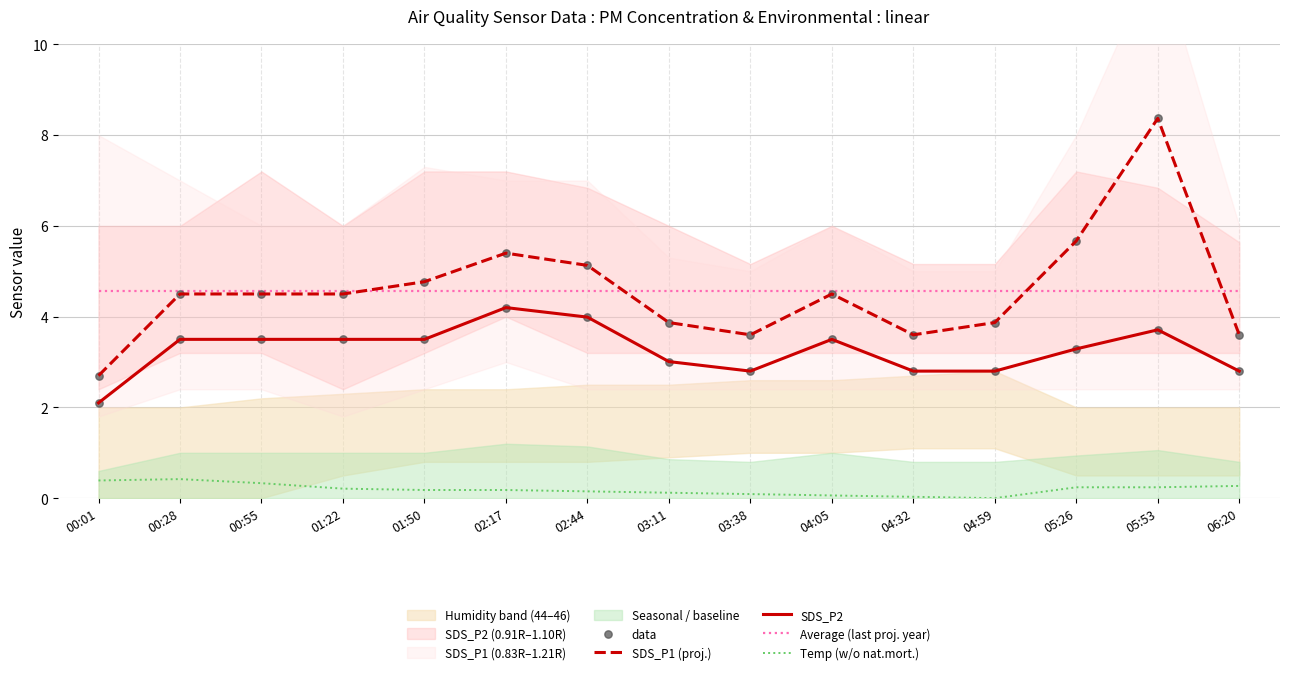

At how many categories does at least one series exceed 4?

9